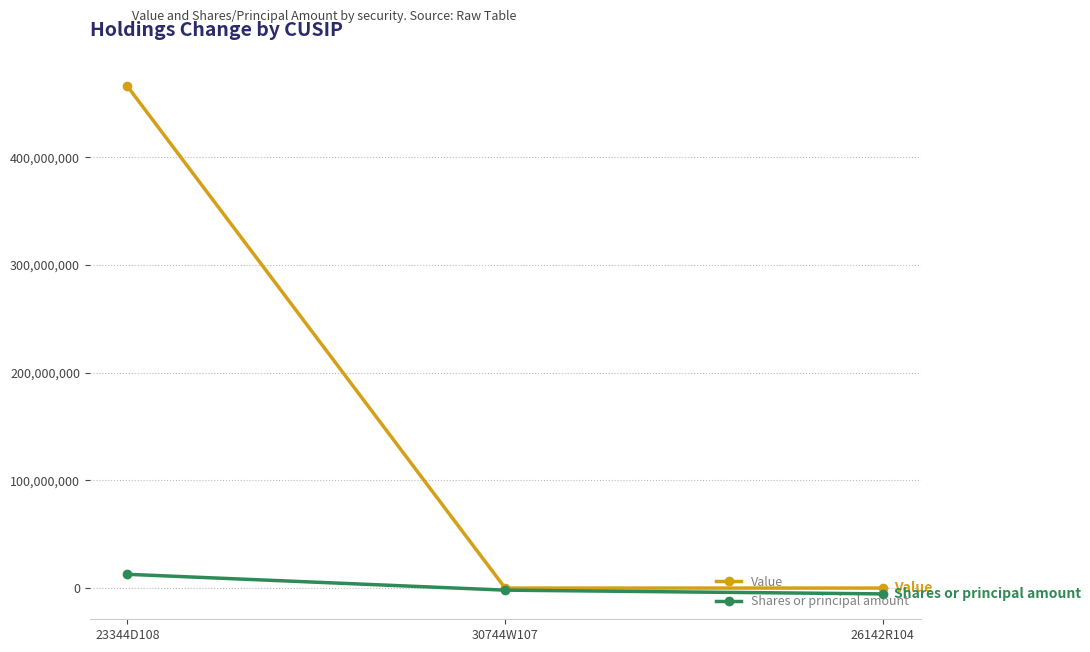

Where is Shares or principal amount nearest to the value 3668734?

30744W107